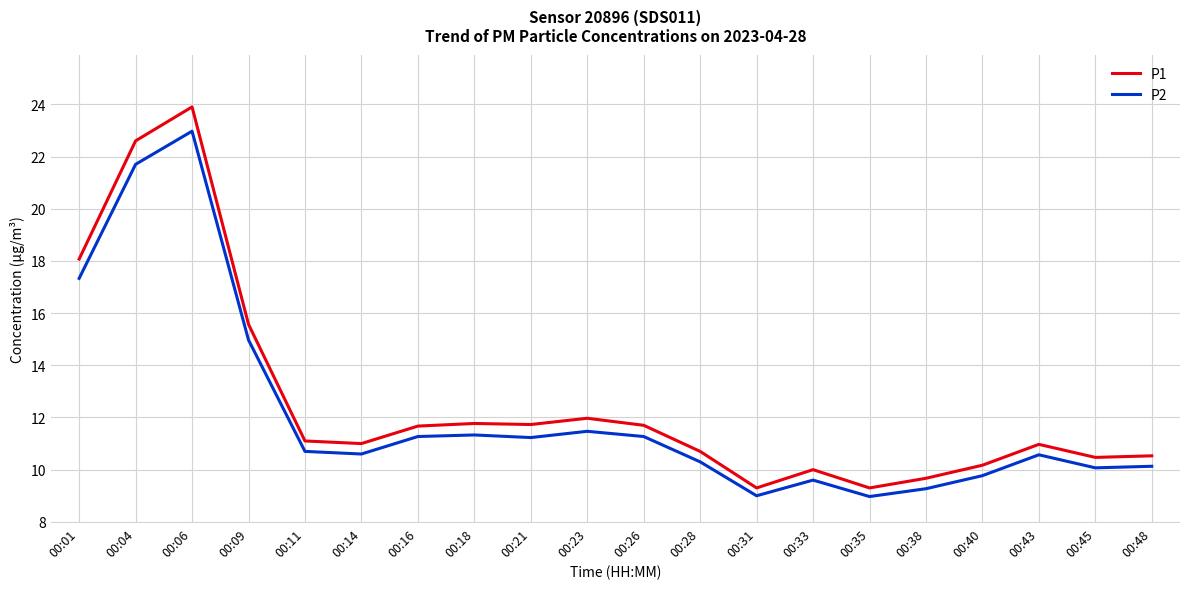

What is the difference between the P1 values at 00:45 and 00:31?

1.2